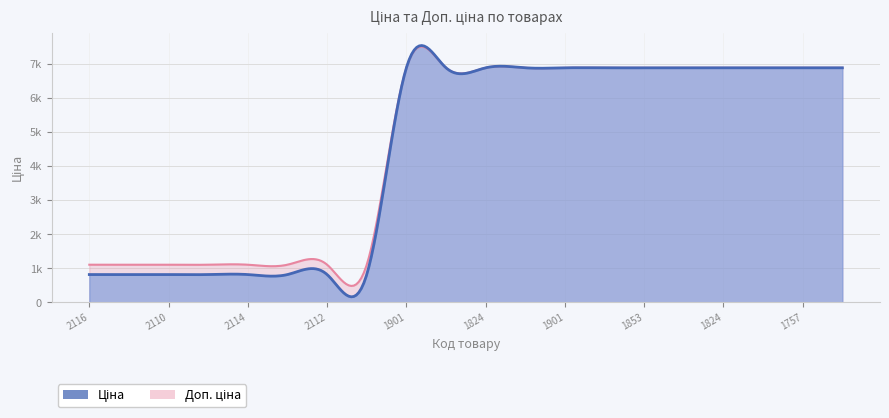

Which series changed the most between 280941856 and 24221758?

Ціна